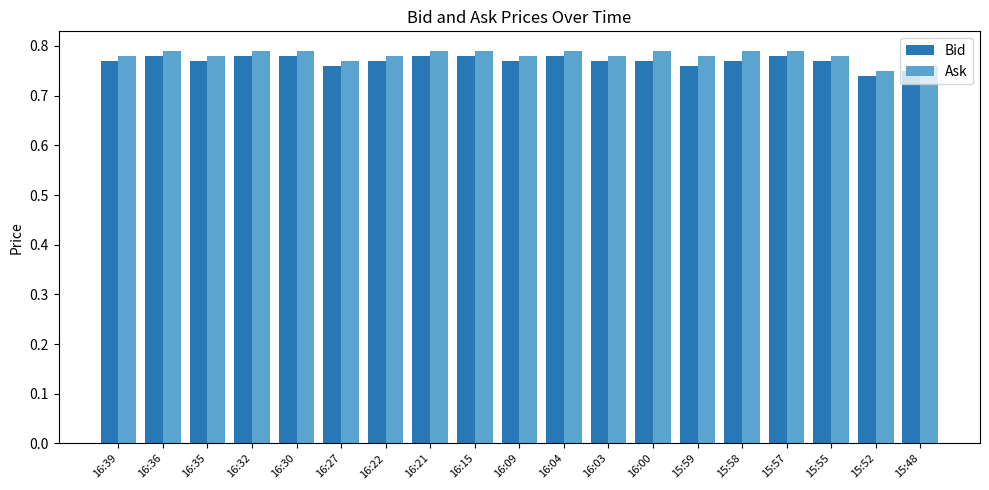

At how many categories does at least one series exceed 0?

19